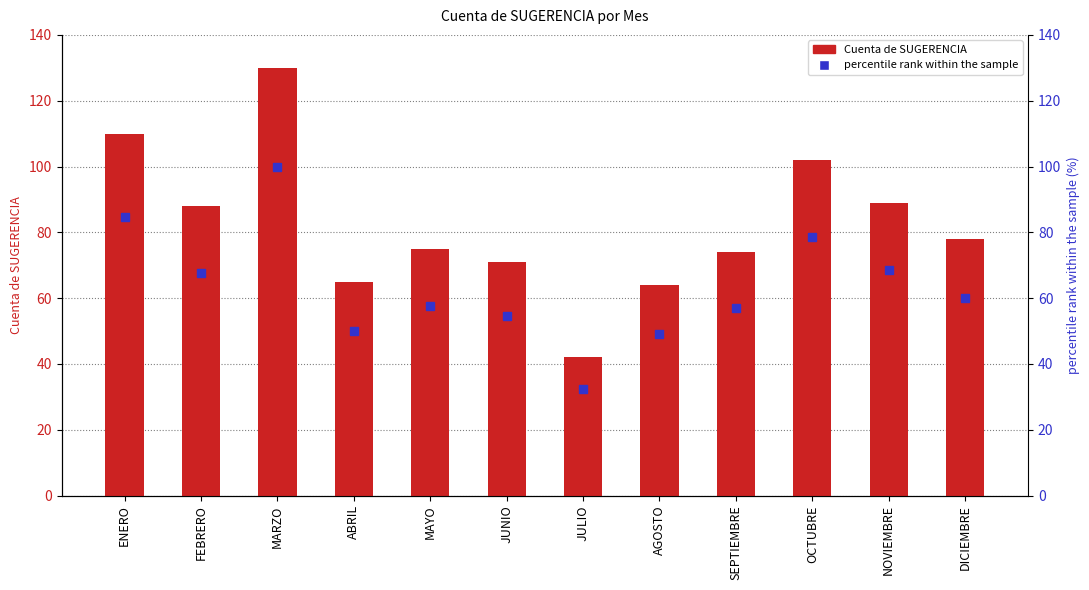

How many categories are shown in the chart?

12